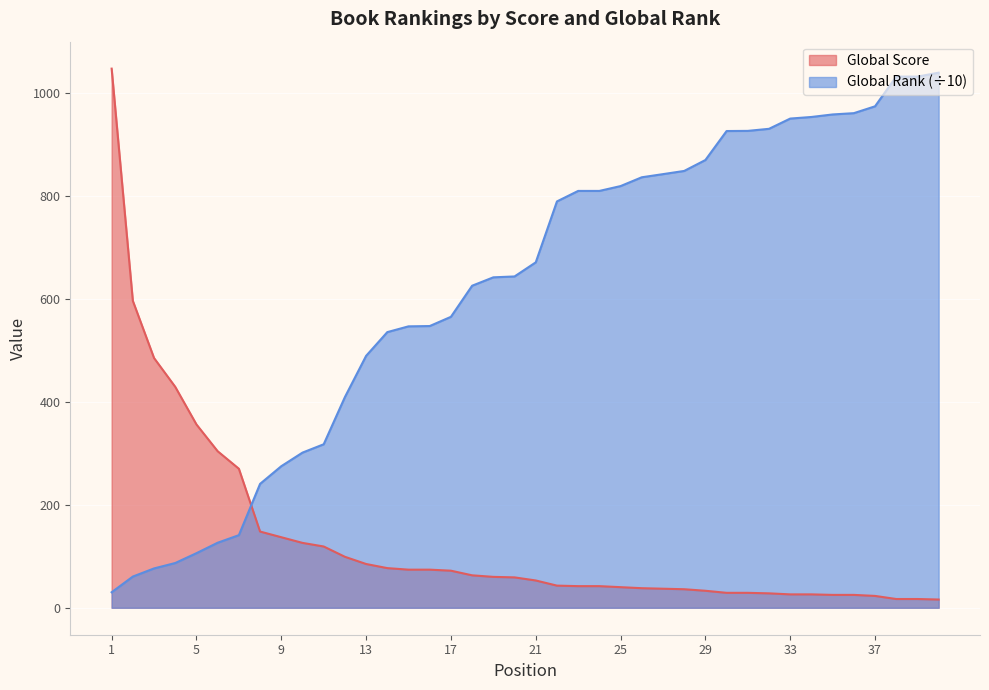

What is the total value across all series at 5?

462.0